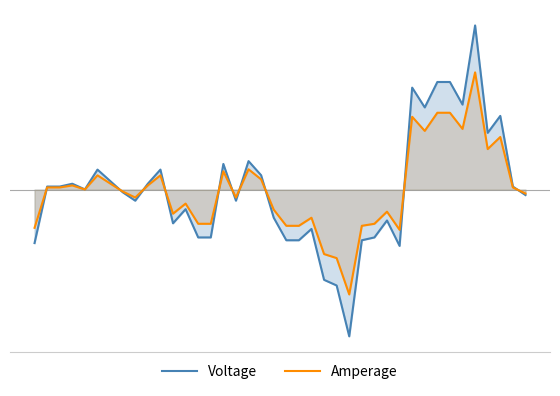

Rank the series at 16 from lowest to highest value.

Voltage, Amperage